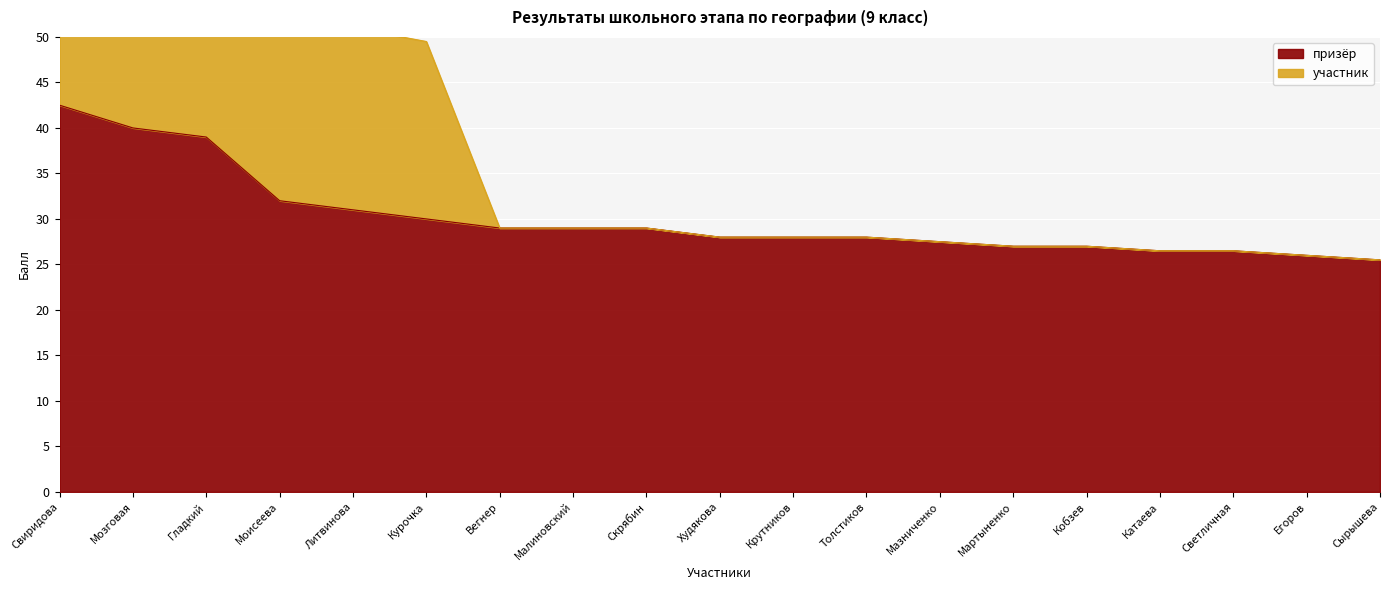

True or false: участник and призёр intersect in this chart.

False